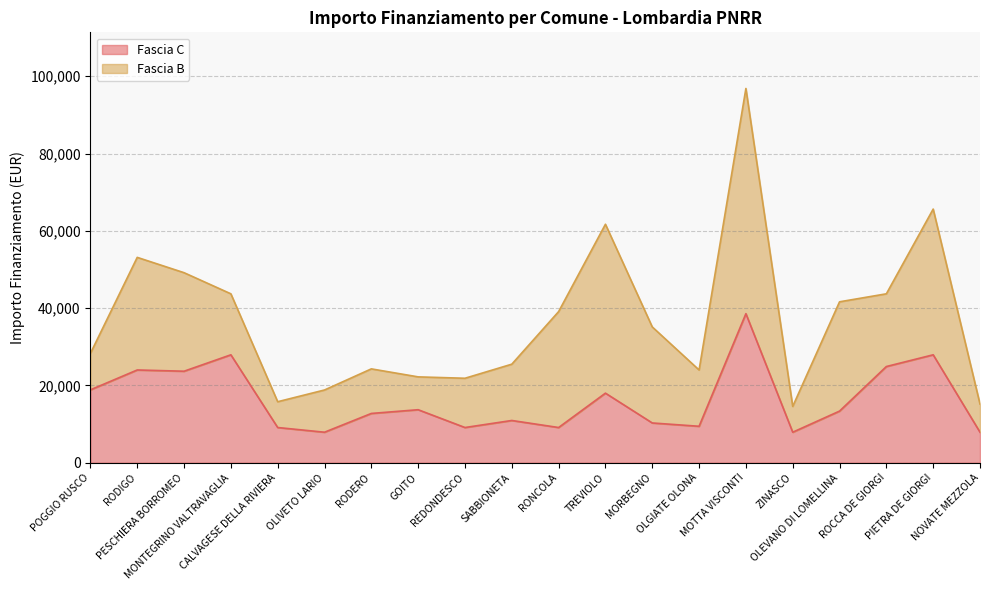

What is the label of the 20th point from the right?

POGGIO RUSCO